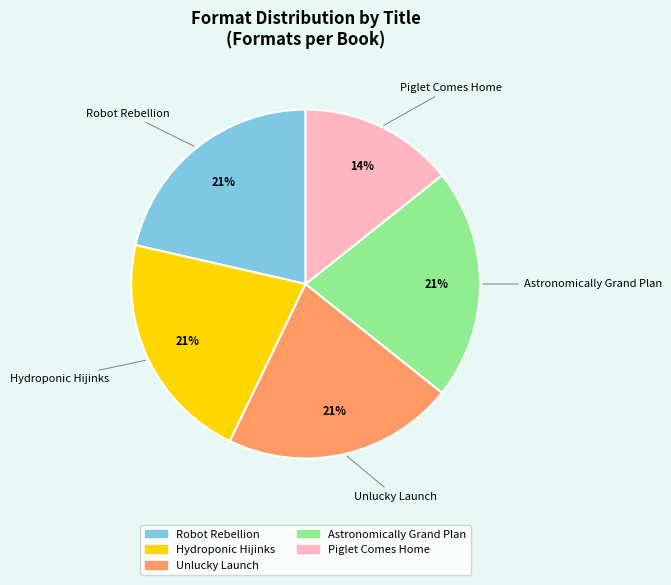

Which slice is the smallest?

Piglet Comes Home